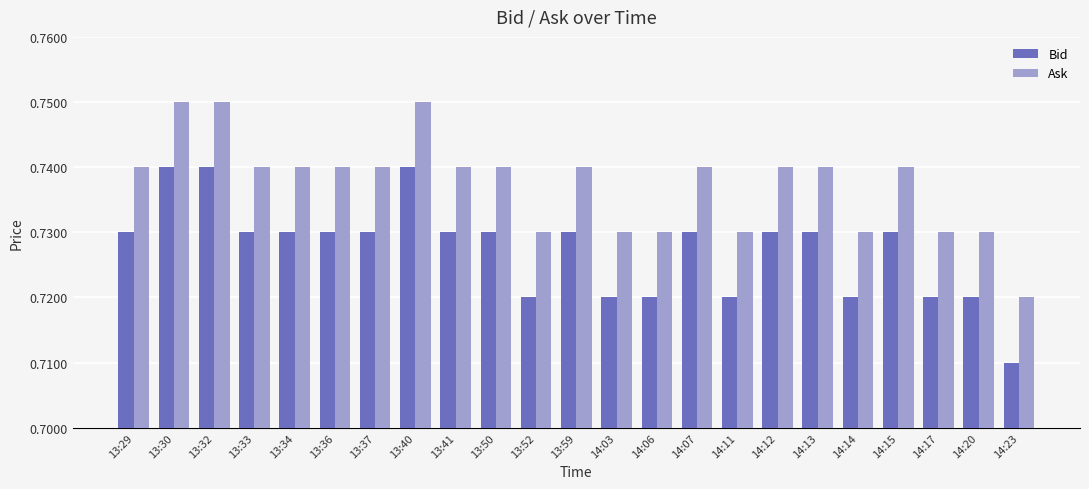

Where is Bid nearest to the value 0?

14:23